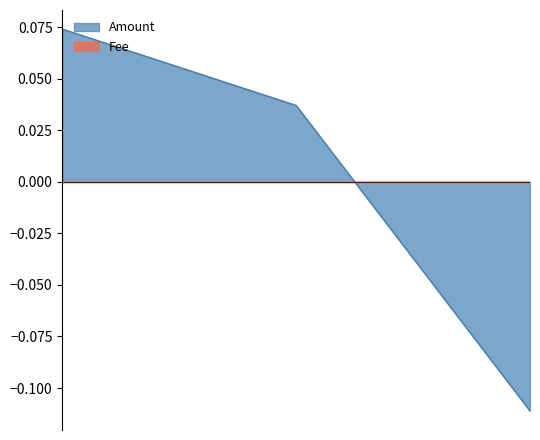

What is the label of the 1st point from the right?

2016-06-25 16:36:13